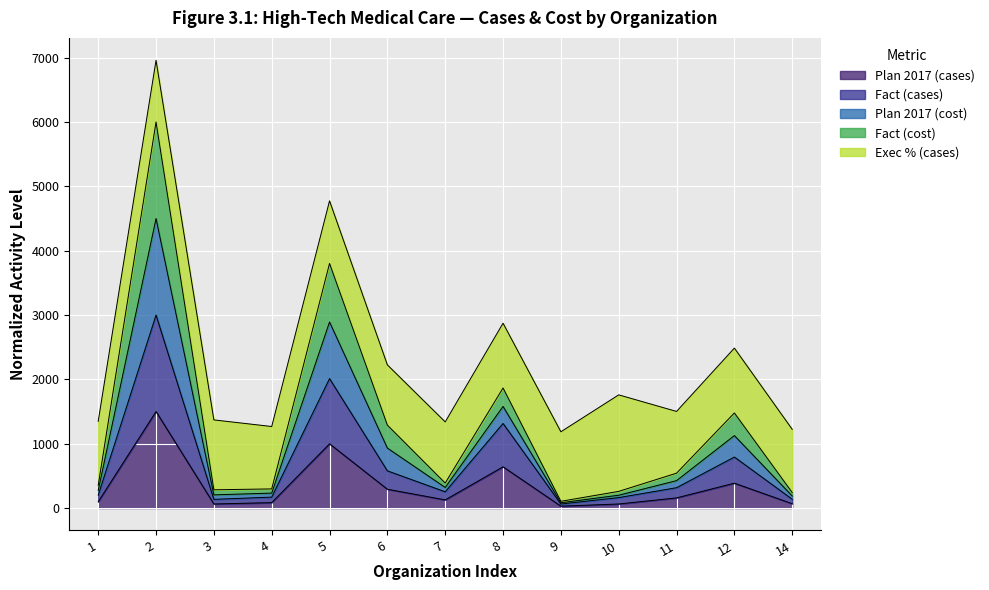

The value of Plan 2017 (cases) at 6 is 292.9. True or false?

True